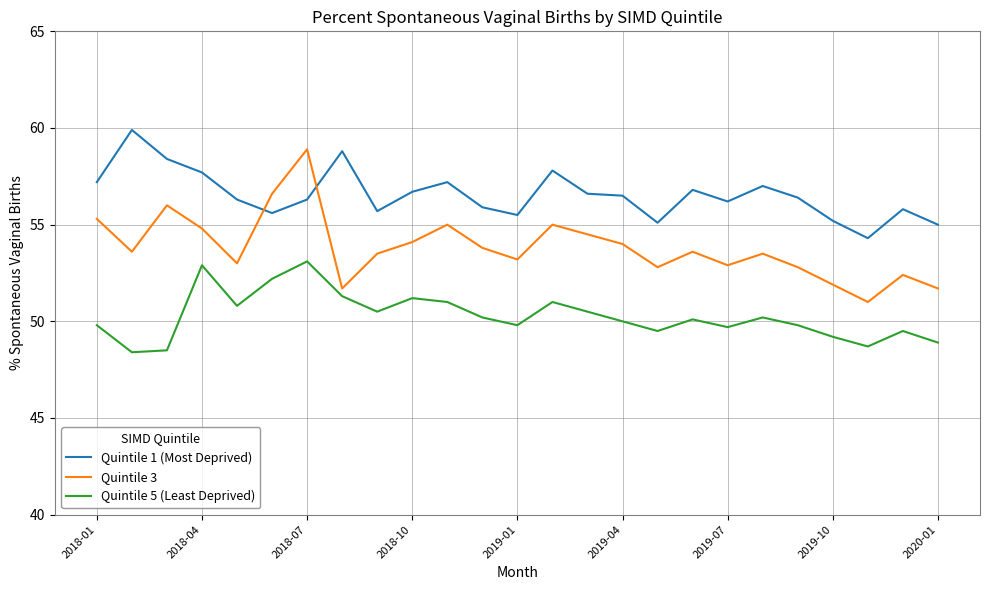

True or false: Quintile 1 (Most Deprived) and Quintile 5 (Least Deprived) intersect in this chart.

False